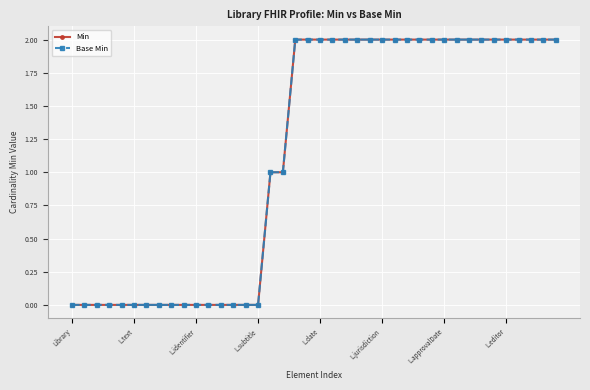

Does the chart have visible grid lines?

Yes